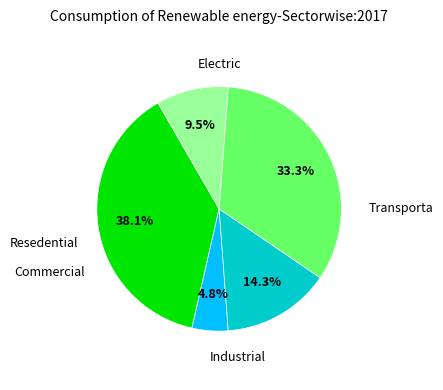

Is there a majority slice in this chart?

No